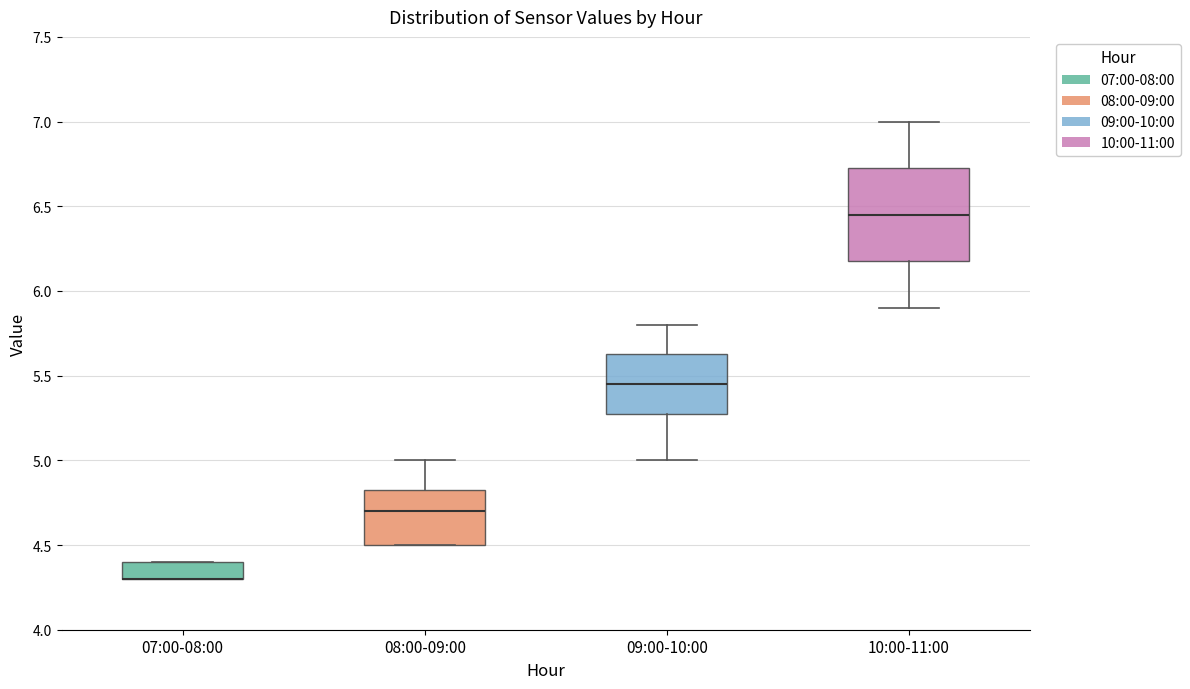

Reading left to right, transcribe this box plot: for each box, give where its median line is, the range the box spans, and where its two whiskers end, as read against the y-axis. The values are not printed on the chart, so give them approximately, as read against the axis.

07:00-08:00: median 4.30 (drawn on the box's lower edge), box 4.30 to 4.40, whiskers 4.30 to 4.40
08:00-09:00: median 4.70, box 4.50 to 4.85, whiskers 4.50 to 5.00
09:00-10:00: median 5.45, box 5.30 to 5.65, whiskers 5.00 to 5.80
10:00-11:00: median 6.45, box 6.20 to 6.75, whiskers 5.90 to 7.00